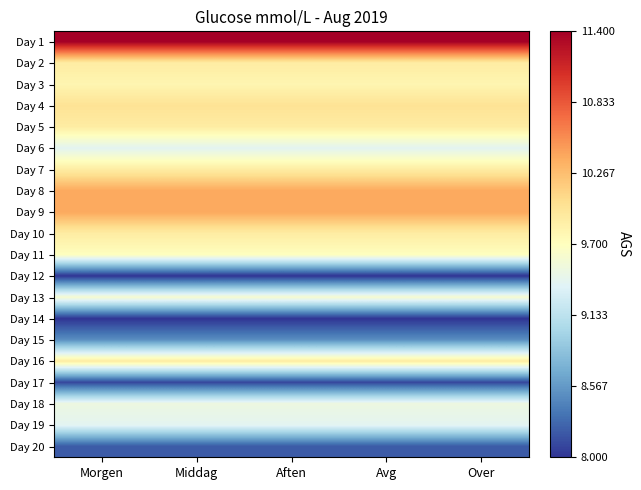

Reading left to right, list all the values displayed in this chart.

Day 1: Morgen=11.4	Middag=11.4	Aften=11.4	Avg=11.4	Over=11.4
Day 2: Morgen=9.9	Middag=9.9	Aften=9.9	Avg=9.9	Over=9.9
Day 3: Morgen=9.8	Middag=9.8	Aften=9.8	Avg=9.8	Over=9.8
Day 4: Morgen=10.0	Middag=10.0	Aften=10.0	Avg=10.0	Over=10.0
Day 5: Morgen=9.9	Middag=9.9	Aften=9.9	Avg=9.9	Over=9.9
Day 6: Morgen=9.4	Middag=9.4	Aften=9.4	Avg=9.4	Over=9.4
Day 7: Morgen=9.9	Middag=9.9	Aften=9.9	Avg=9.9	Over=9.9
Day 8: Morgen=10.4	Middag=10.4	Aften=10.4	Avg=10.4	Over=10.4
Day 9: Morgen=10.4	Middag=10.4	Aften=10.4	Avg=10.4	Over=10.4
Day 10: Morgen=9.9	Middag=9.9	Aften=9.9	Avg=9.9	Over=9.9
Day 11: Morgen=9.7	Middag=9.7	Aften=9.7	Avg=9.7	Over=9.7
Day 12: Morgen=8.0	Middag=8.0	Aften=8.0	Avg=8.0	Over=8.0
Day 13: Morgen=9.6	Middag=9.6	Aften=9.6	Avg=9.6	Over=9.6
Day 14: Morgen=8.0	Middag=8.0	Aften=8.0	Avg=8.0	Over=8.0
Day 15: Morgen=8.5	Middag=8.5	Aften=8.5	Avg=8.5	Over=8.5
Day 16: Morgen=9.9	Middag=9.9	Aften=9.9	Avg=9.9	Over=9.9
Day 17: Morgen=8.1	Middag=8.1	Aften=8.1	Avg=8.1	Over=8.1
Day 18: Morgen=9.5	Middag=9.5	Aften=9.5	Avg=9.5	Over=9.5
Day 19: Morgen=9.4	Middag=9.4	Aften=9.4	Avg=9.4	Over=9.4
Day 20: Morgen=8.2	Middag=8.2	Aften=8.2	Avg=8.2	Over=8.2